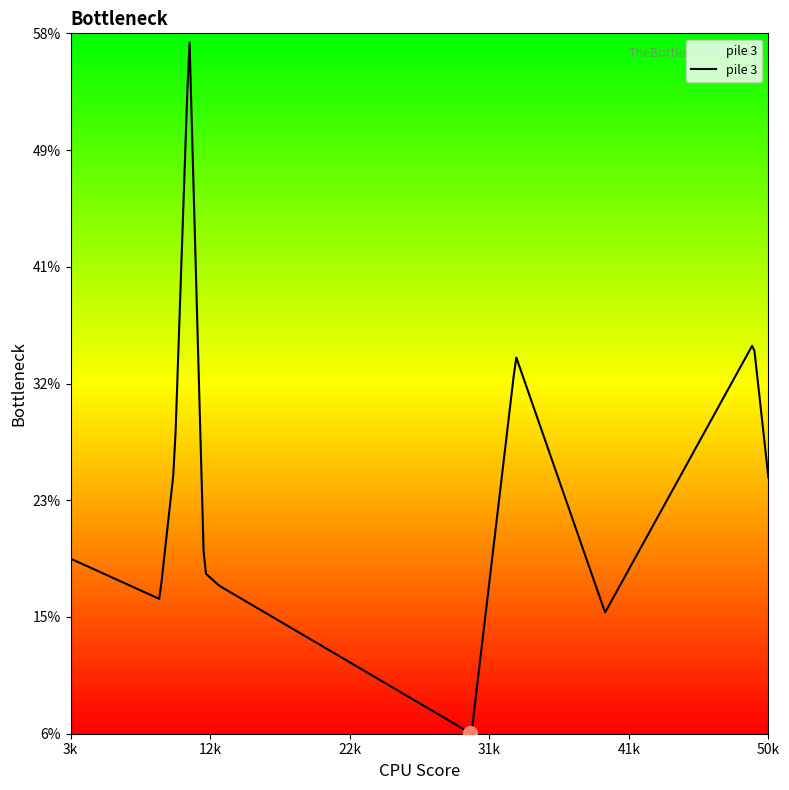

What is the minimum value shown in the chart?

6.1